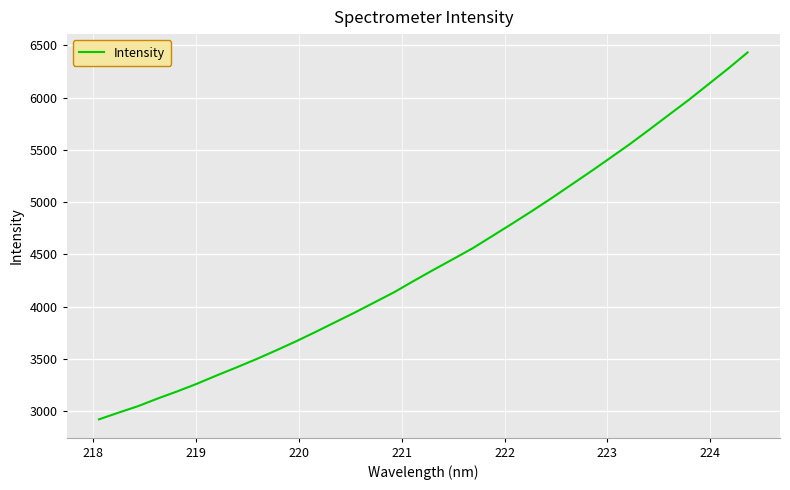

What is the maximum value shown in the chart?

6430.7